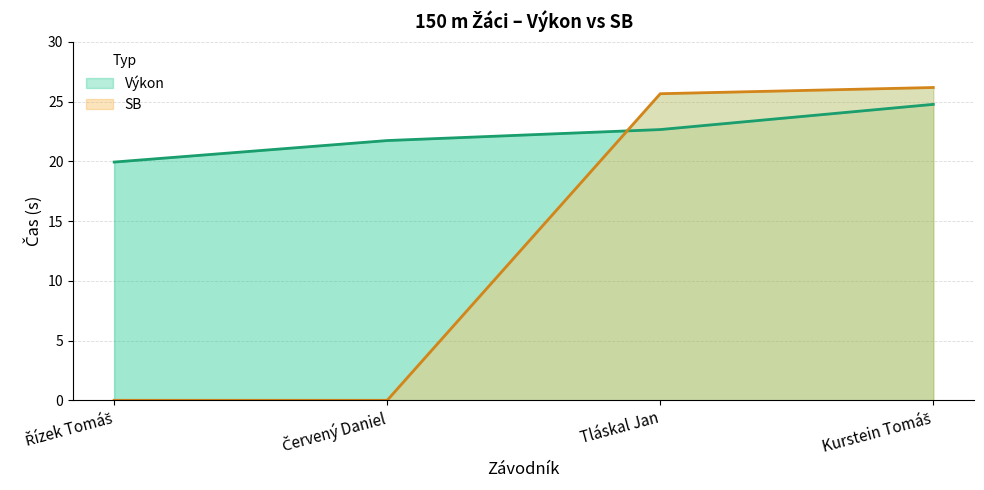

True or false: SB and Výkon intersect in this chart.

True